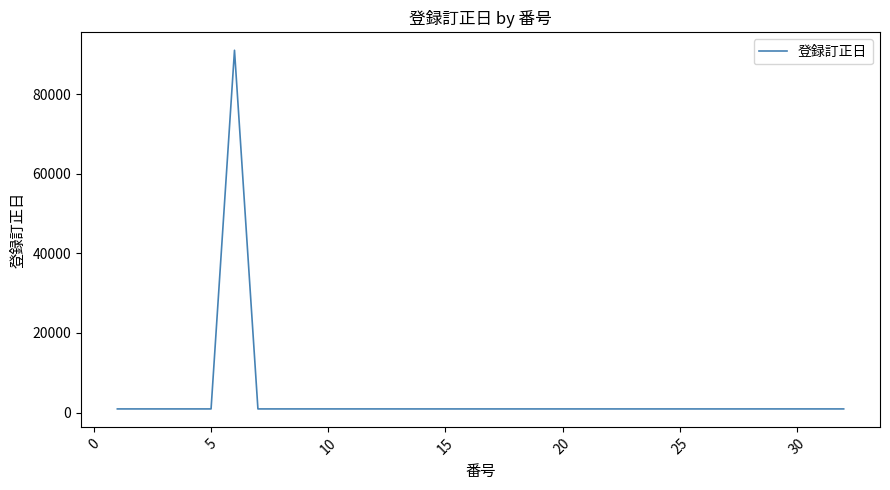

How many values are below 913?

16